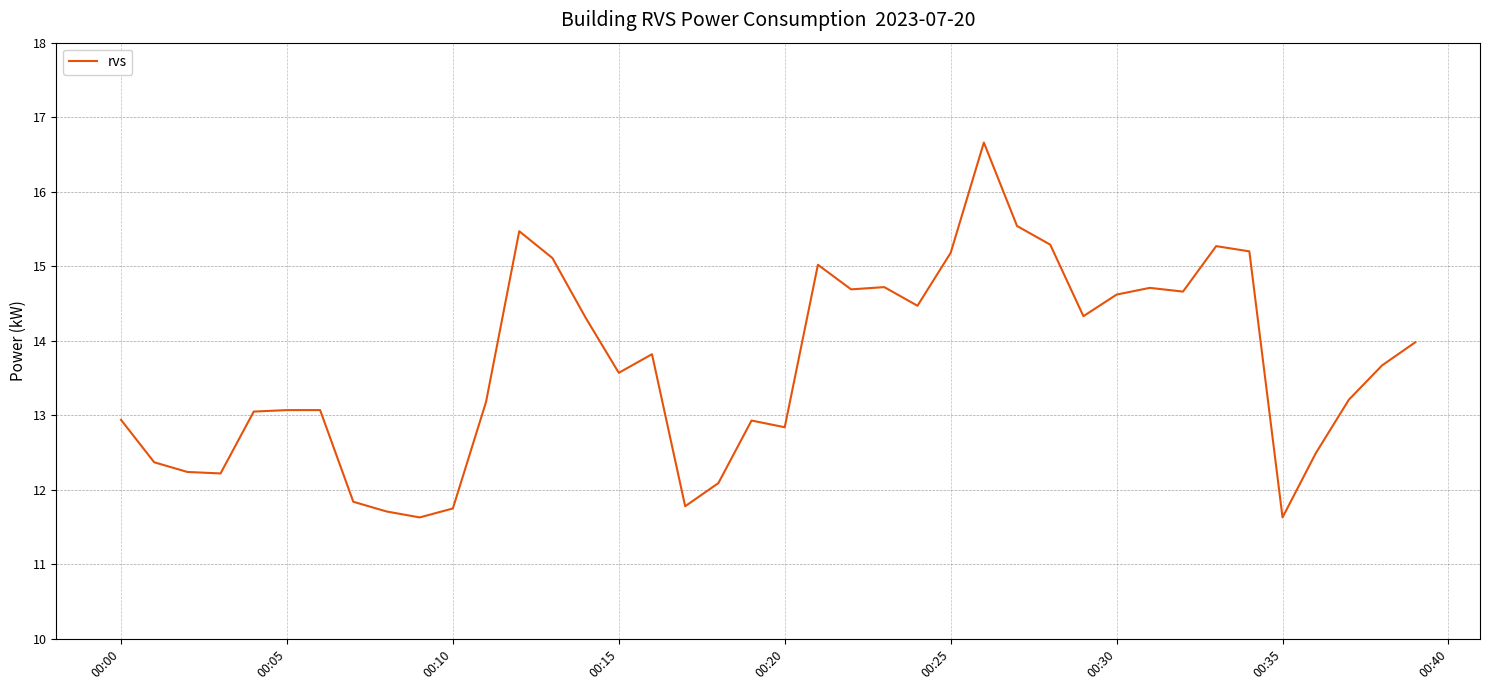

Reading left to right, what are all the values shown in this chart?

12.9	12.4	12.2	12.2	13.1	13.1	13.1	11.8	11.7	11.6	11.8	13.2	15.5	15.1	14.3	13.6	13.8	11.8	12.1	12.9	12.8	15.0	14.7	14.7	14.5	15.2	16.7	15.5	15.3	14.3	14.6	14.7	14.7	15.3	15.2	11.6	12.5	13.2	13.7	14.0